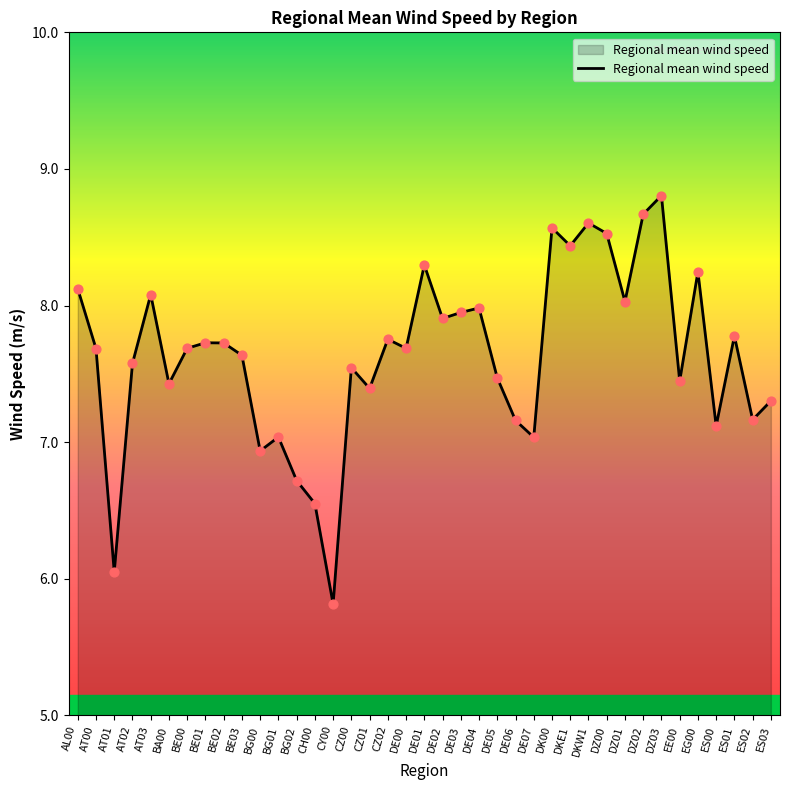

Which has a higher value, CZ02 or CZ01?

CZ02